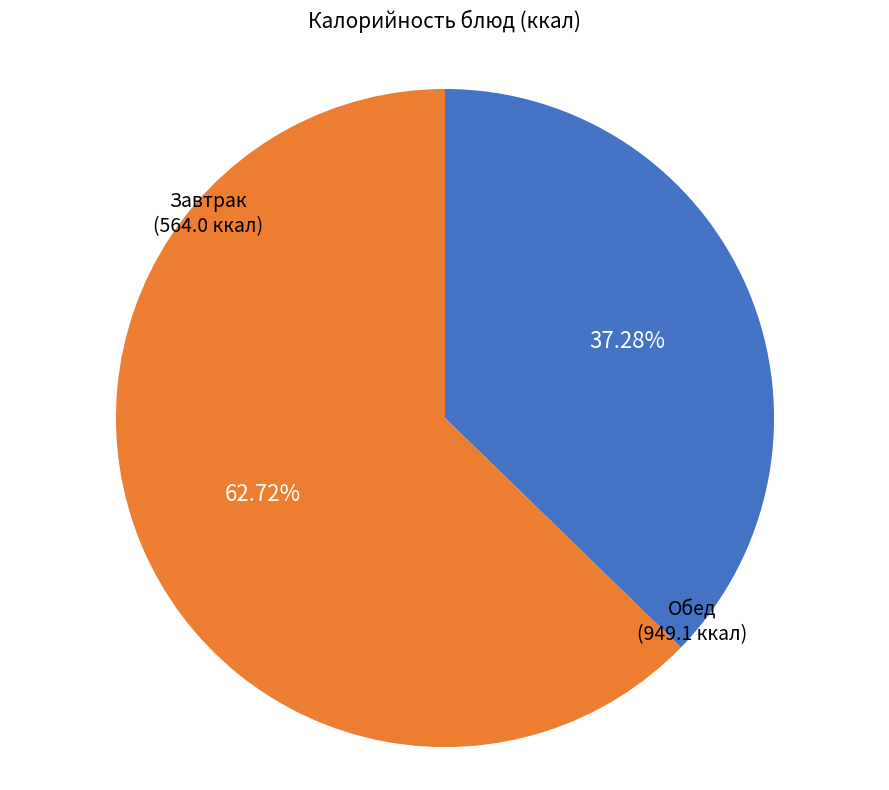

Is there a majority slice in this chart?

Yes